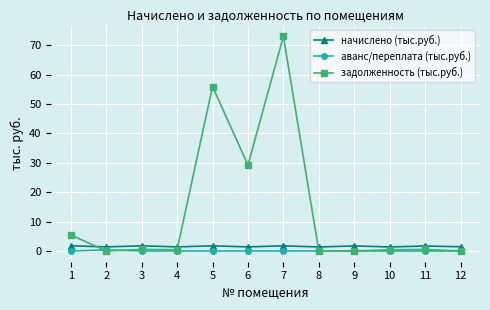

Which series has the largest total across all categories?

задолженность (тыс.руб.)